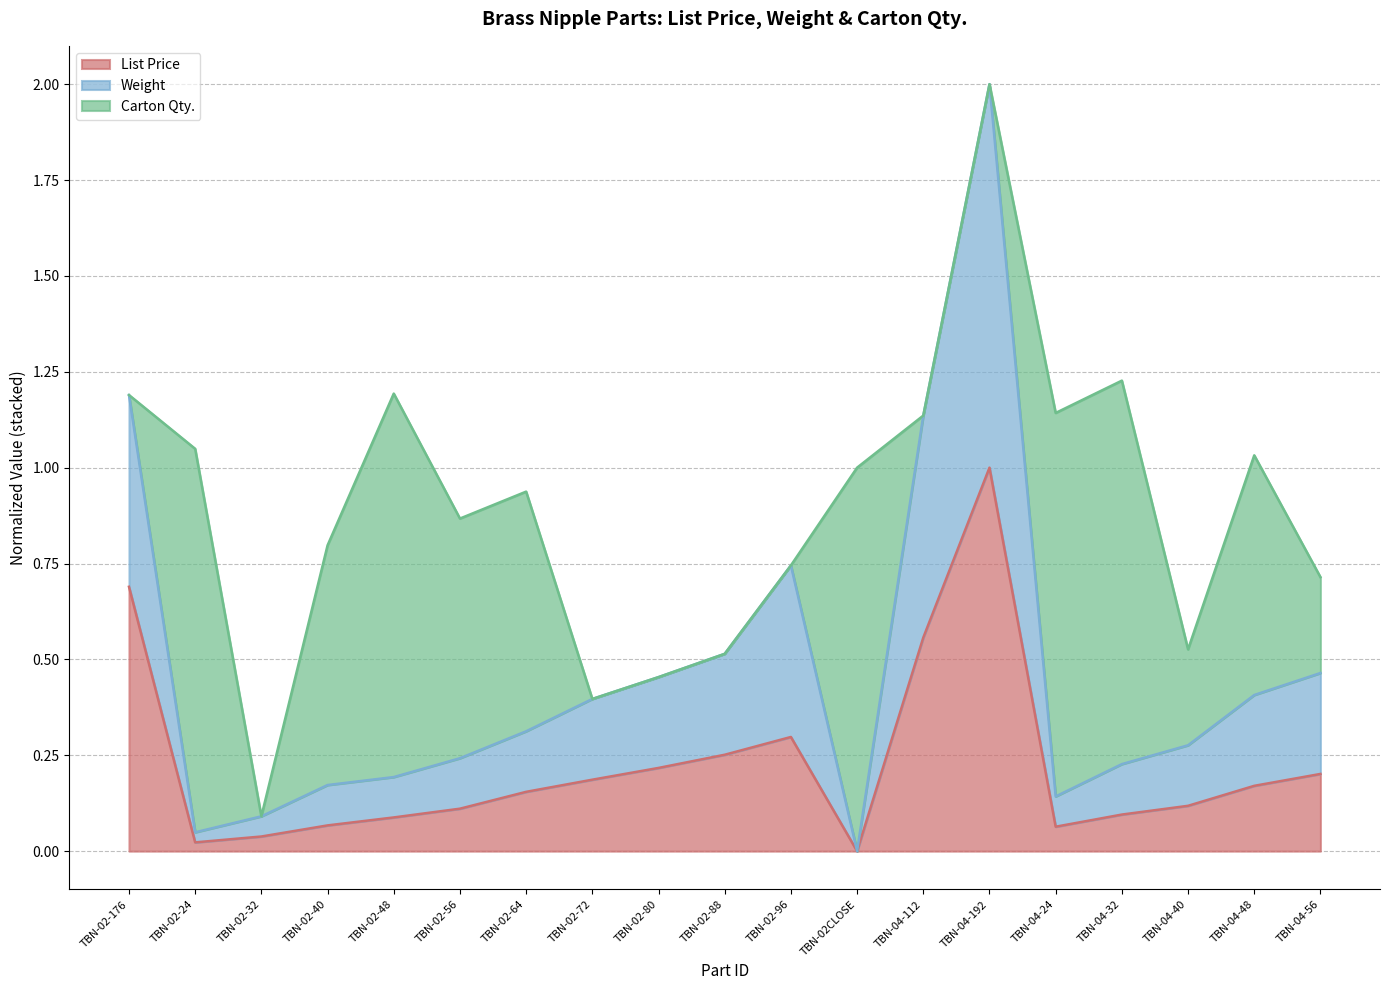

At how many categories does at least one series exceed 0?

18